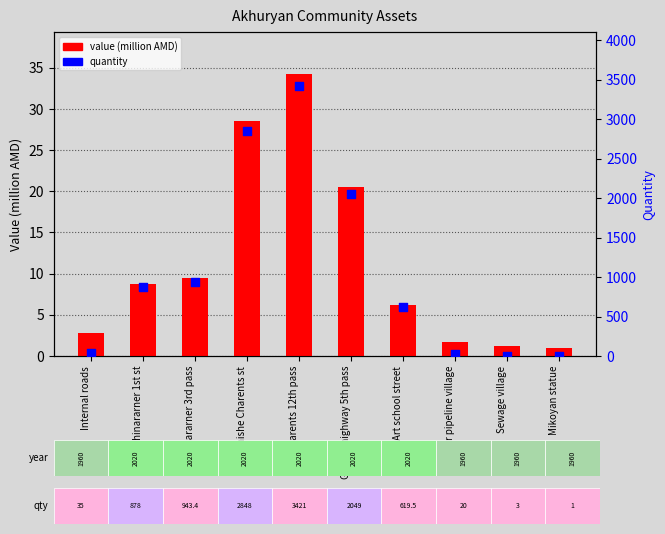

At which category is the sum across all series the highest?

Charents 12th pass